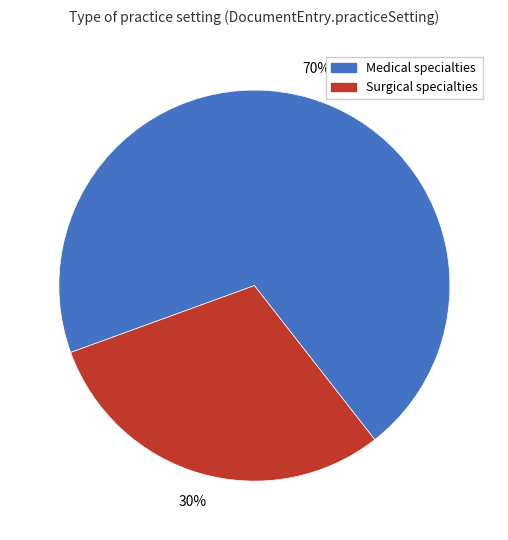

Does any single category account for the majority?

Yes